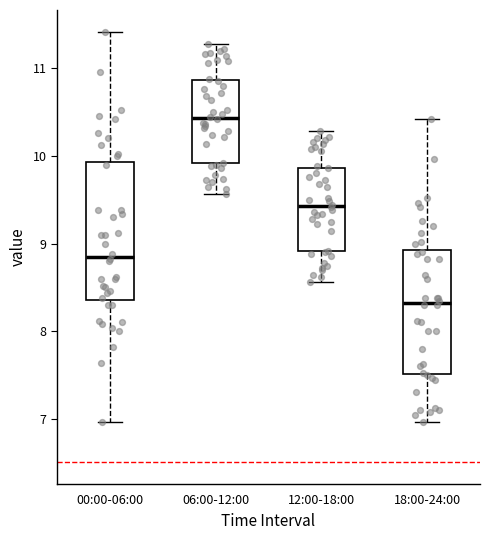

Reading left to right, transcribe this box plot: for each box, give where its median line is, the range the box spans, and where its two whiskers end, as read against the y-axis. The values are not printed on the chart, so give them approximately, as read against the axis.

00:00-06:00: median 8.9, box 8.4 to 9.9, whiskers 7.0 to 11.4
06:00-12:00: median 10.4, box 9.9 to 10.9, whiskers 9.6 to 11.3
12:00-18:00: median 9.4, box 8.9 to 9.9, whiskers 8.6 to 10.3
18:00-24:00: median 8.3, box 7.5 to 8.9, whiskers 7.0 to 10.4